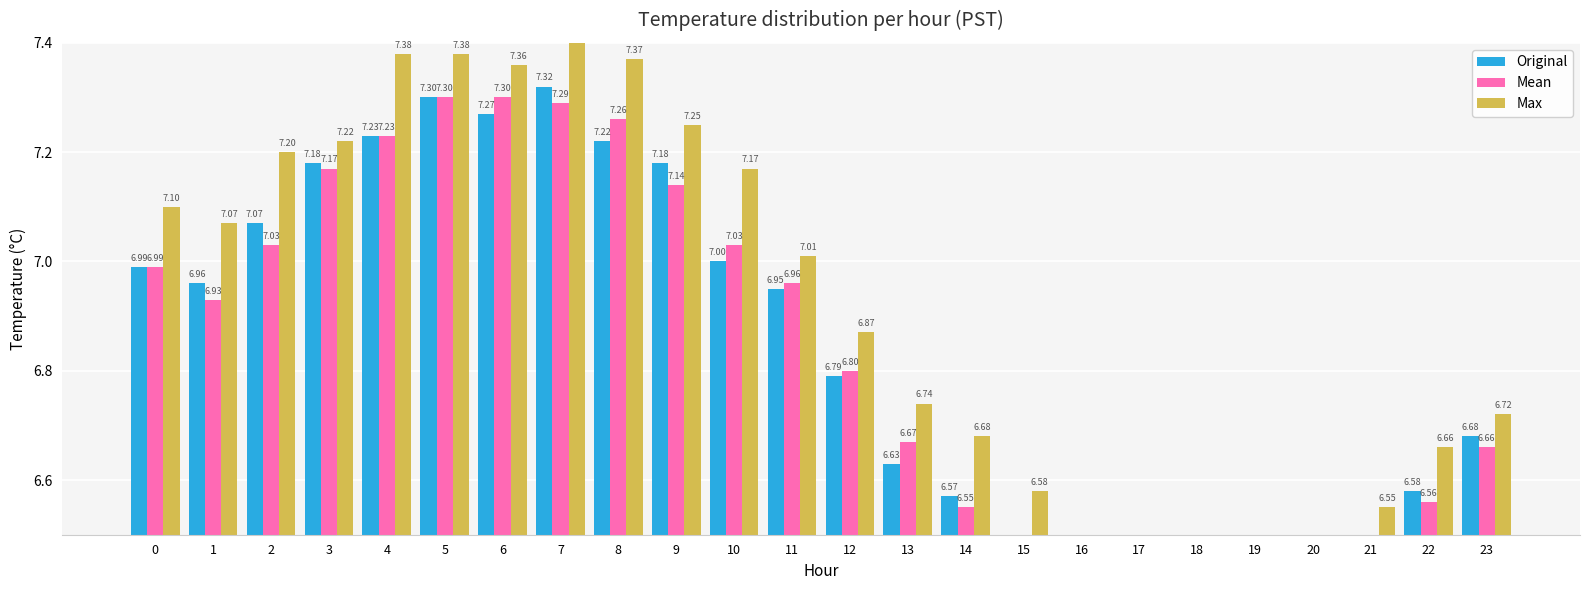

List the series in order of their peak value, highest first.

Max, Original, Mean